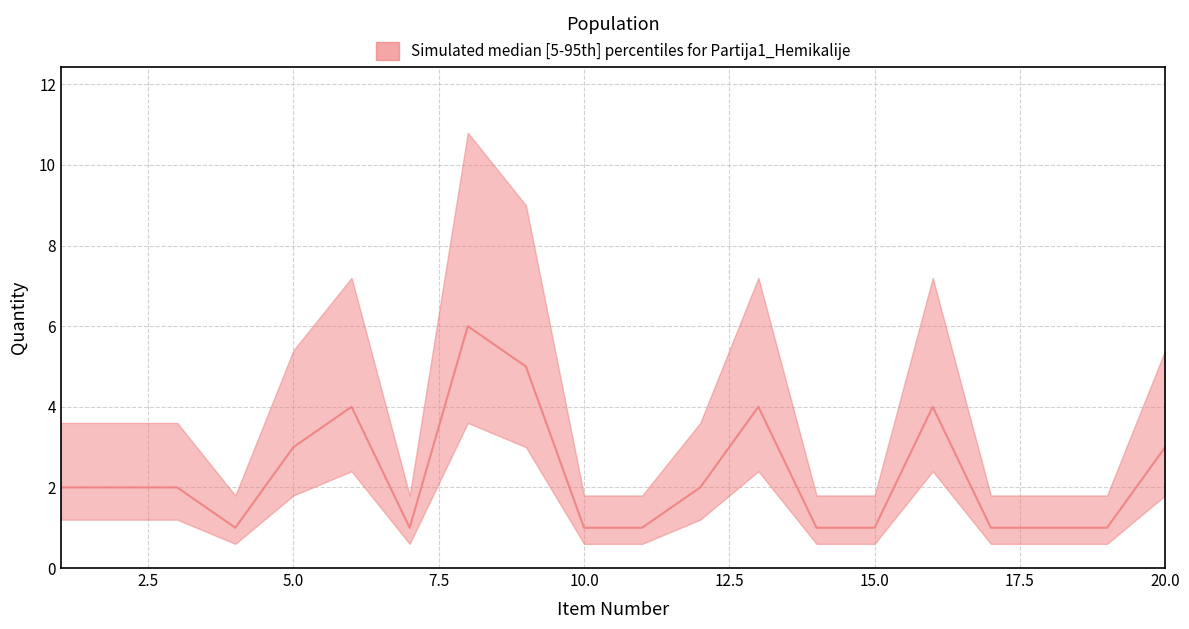

Is the value of lower at 13 greater than the value of median at 8?

No